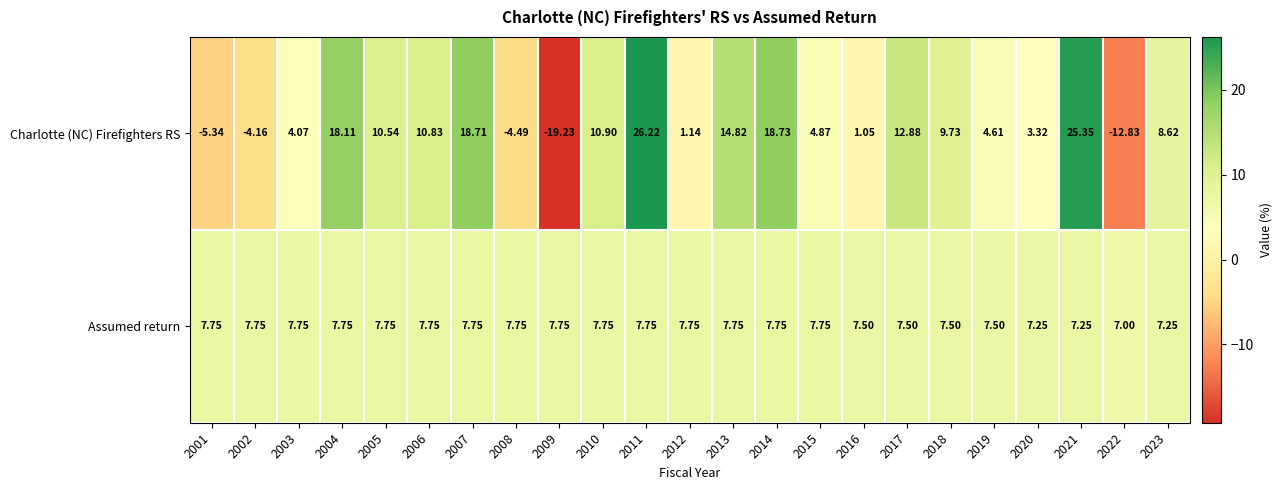

At how many categories does at least one series exceed 20?

2